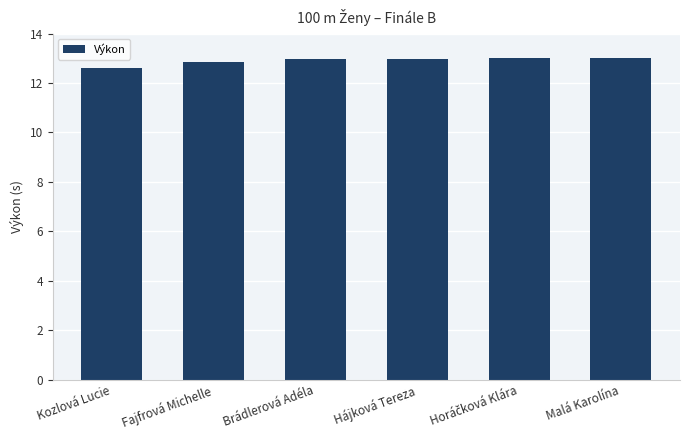

Reading right to left, extract all data points from this chart.

13.0	13.0	13.0	13.0	12.8	12.6